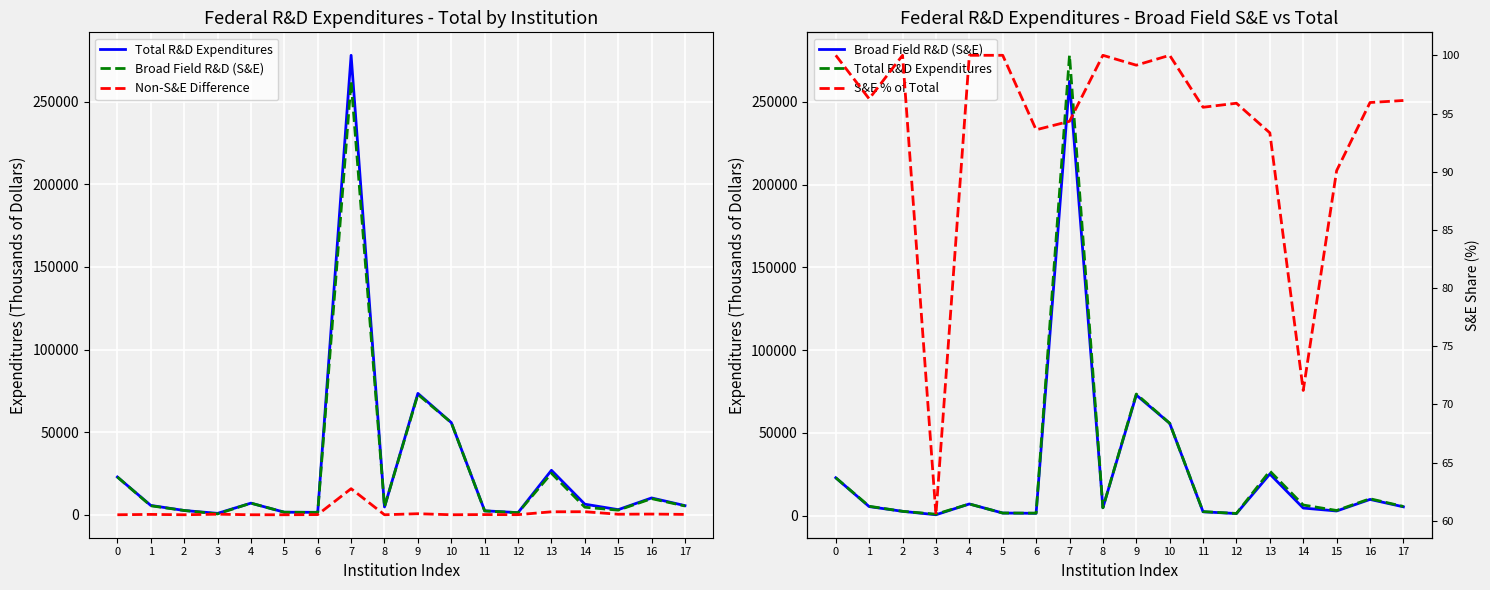

At which category does Total R&D Expenditures reach its first local peak?

4